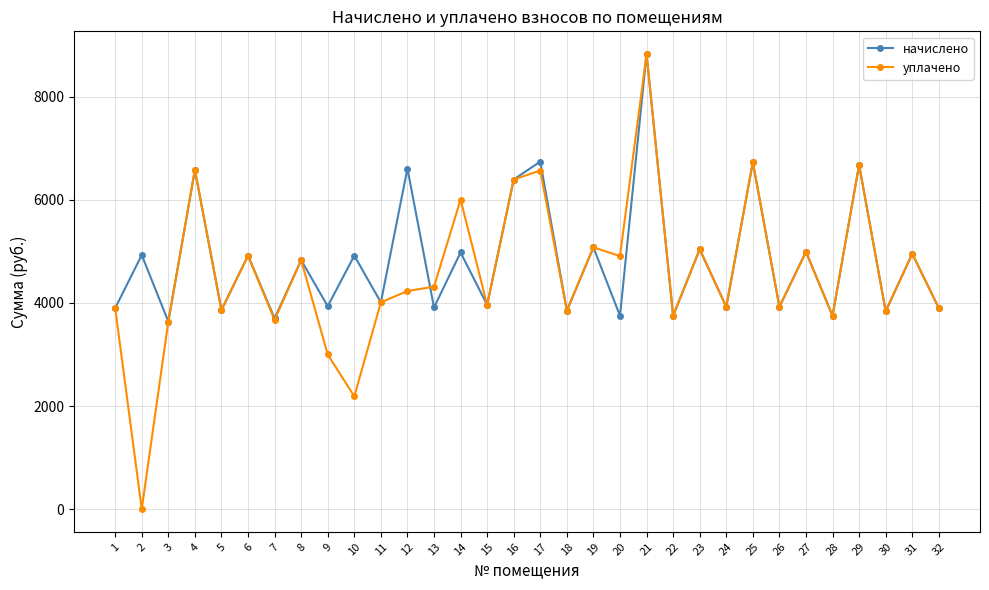

The начислено series shows 3912.3 at 13. True or false?

True